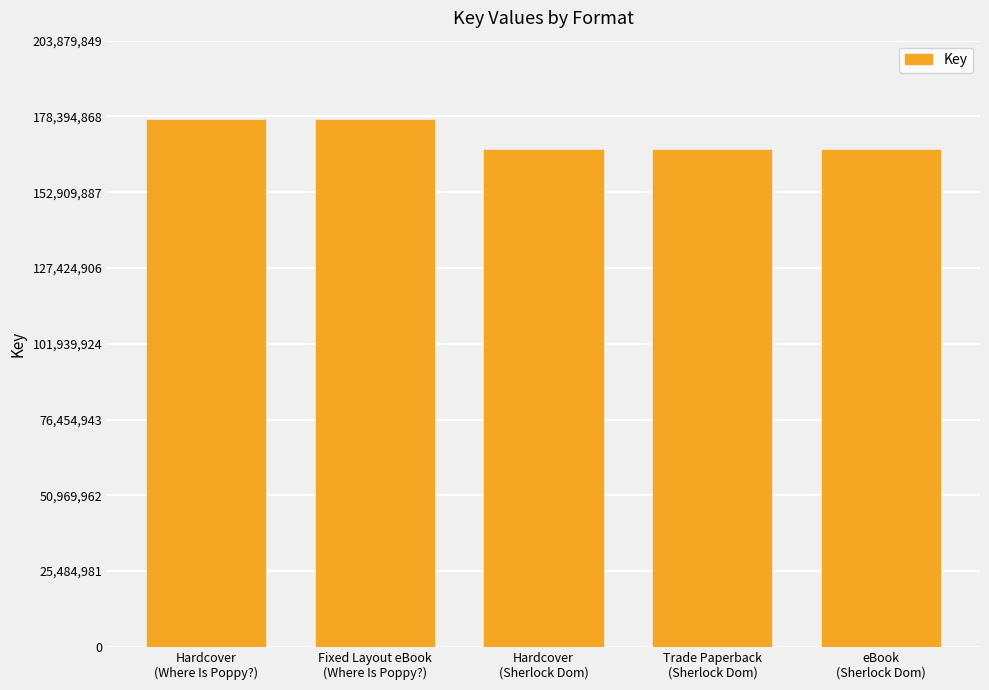

What is the greatest value displayed?

177286826